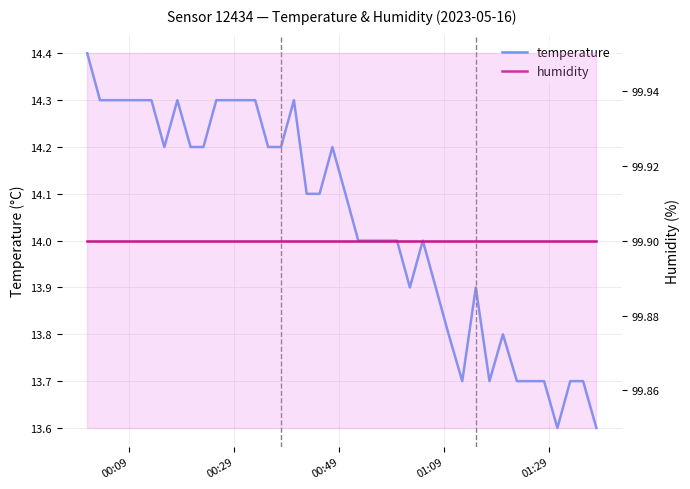

Reading right to left, extract all data points from this chart.

temperature: 13.6	13.7	13.7	13.6	13.7	13.7	13.7	13.8	13.7	13.9	13.7	13.8	13.9	14.0	13.9	14.0	14.0	14.0	14.0	14.1	14.2	14.1	14.1	14.3	14.2	14.2	14.3	14.3	14.3	14.3	14.2	14.2	14.3	14.2	14.3	14.3	14.3	14.3	14.3	14.4
humidity: 99.9	99.9	99.9	99.9	99.9	99.9	99.9	99.9	99.9	99.9	99.9	99.9	99.9	99.9	99.9	99.9	99.9	99.9	99.9	99.9	99.9	99.9	99.9	99.9	99.9	99.9	99.9	99.9	99.9	99.9	99.9	99.9	99.9	99.9	99.9	99.9	99.9	99.9	99.9	99.9